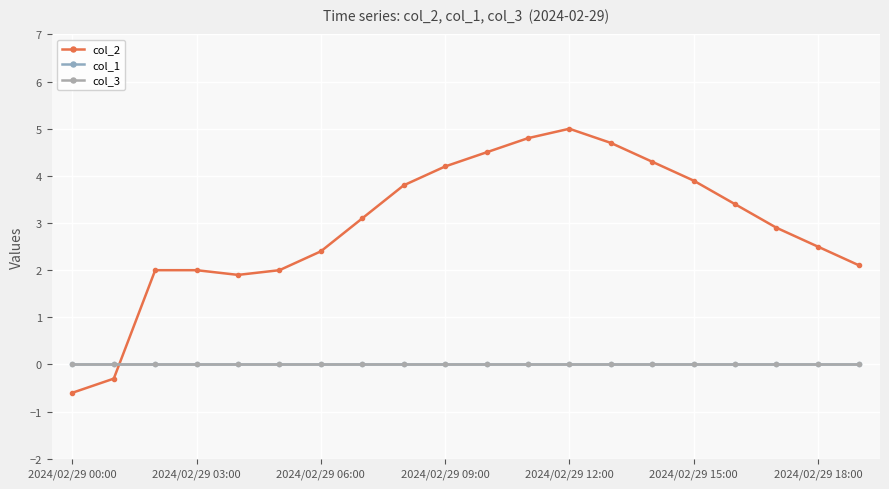

Does the chart have visible grid lines?

Yes